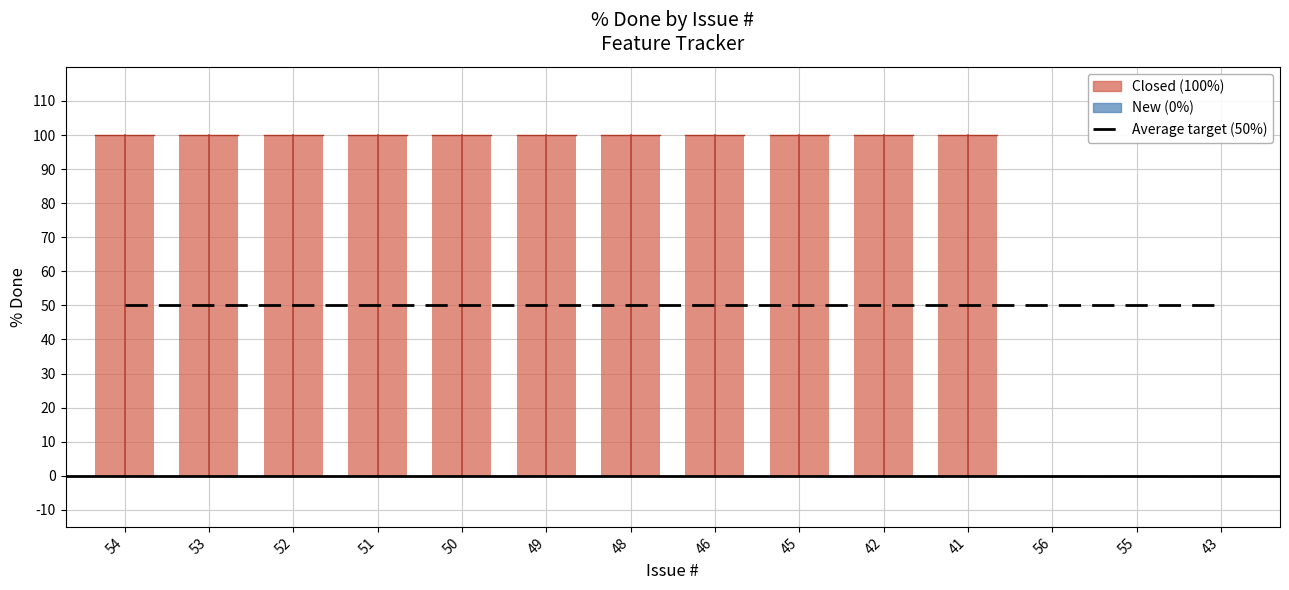

What is the average value?

79